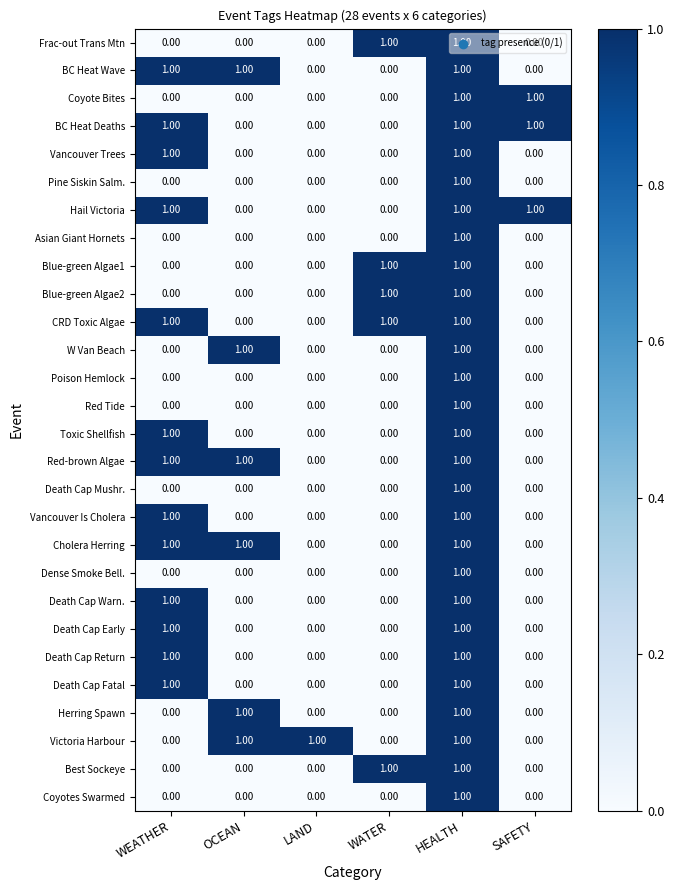

At how many categories does at least one series exceed 0?

6